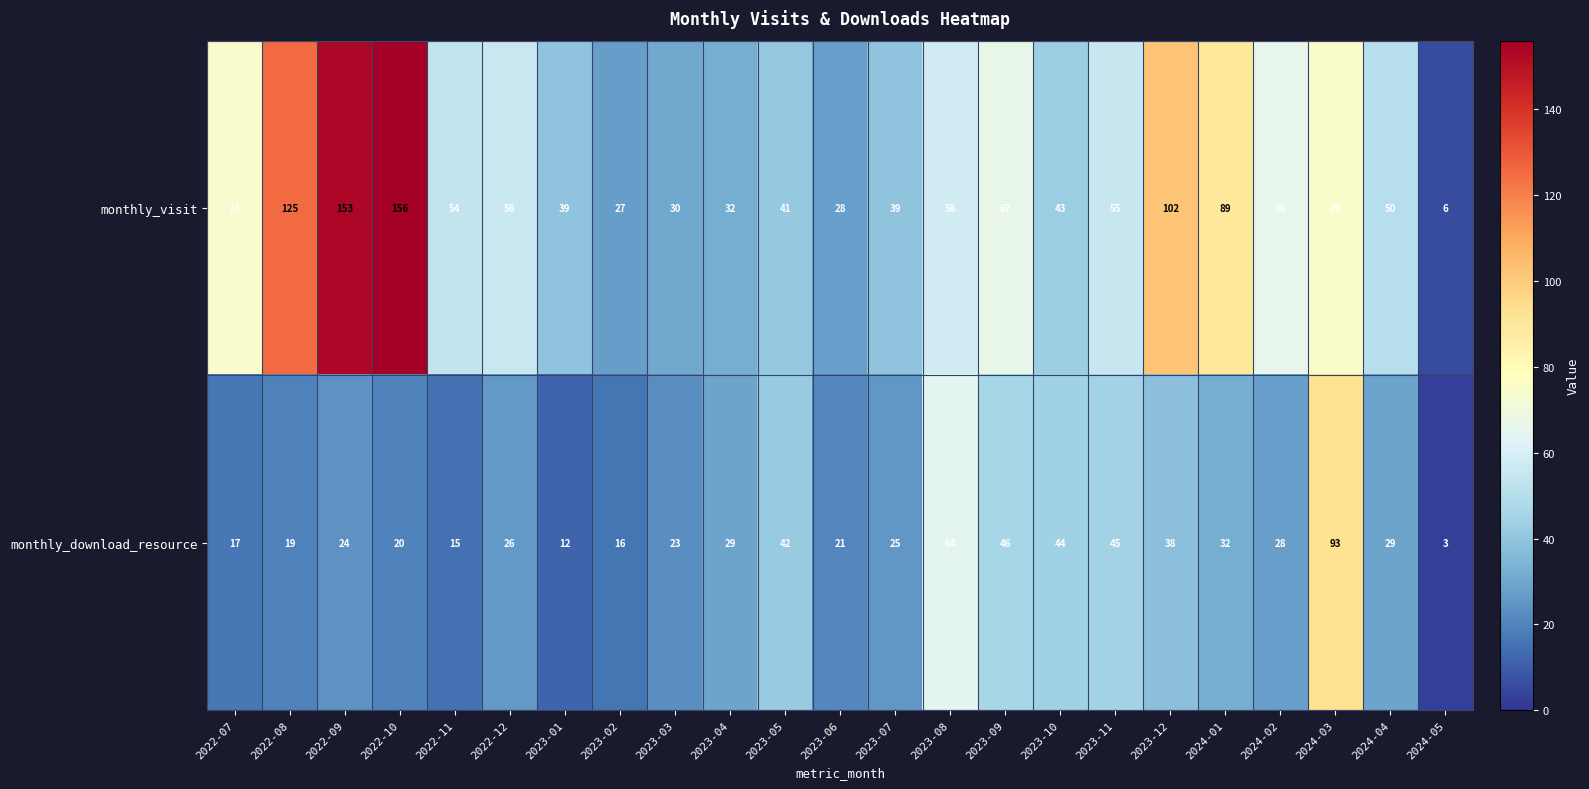

What is the lowest value of the monthly_download_resource series?

3